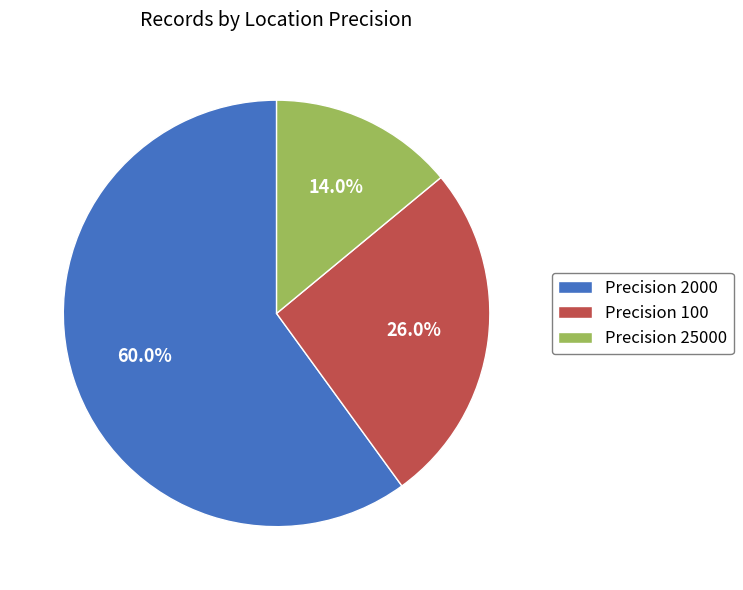

To the nearest percent, what is the average slice percentage?

33%